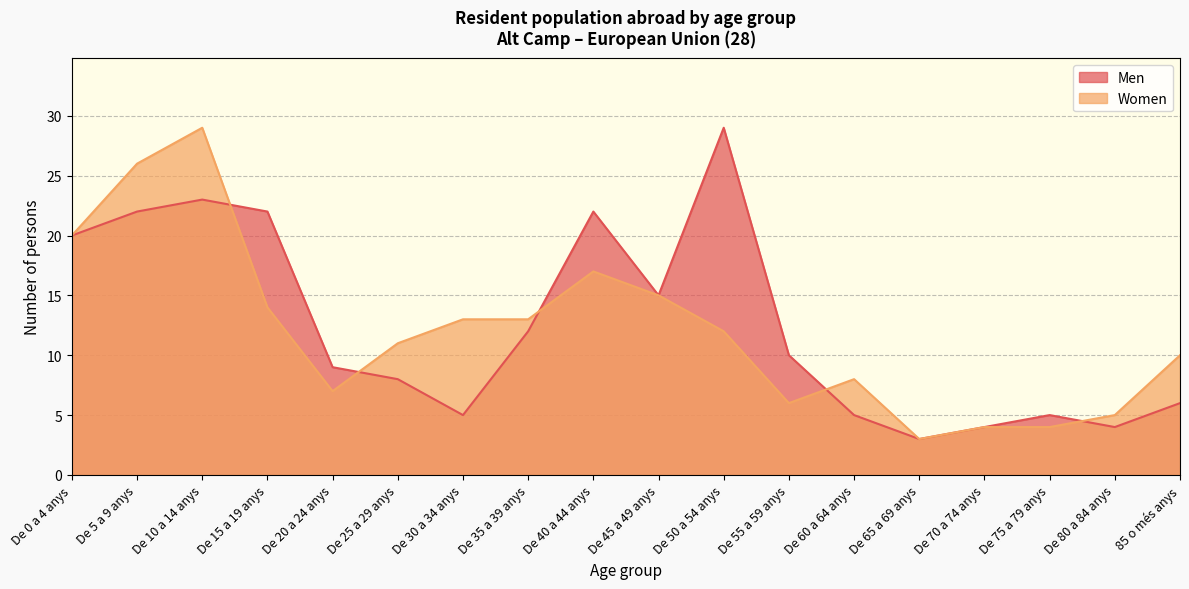

What position from the right is De 35 a 39 anys?

11